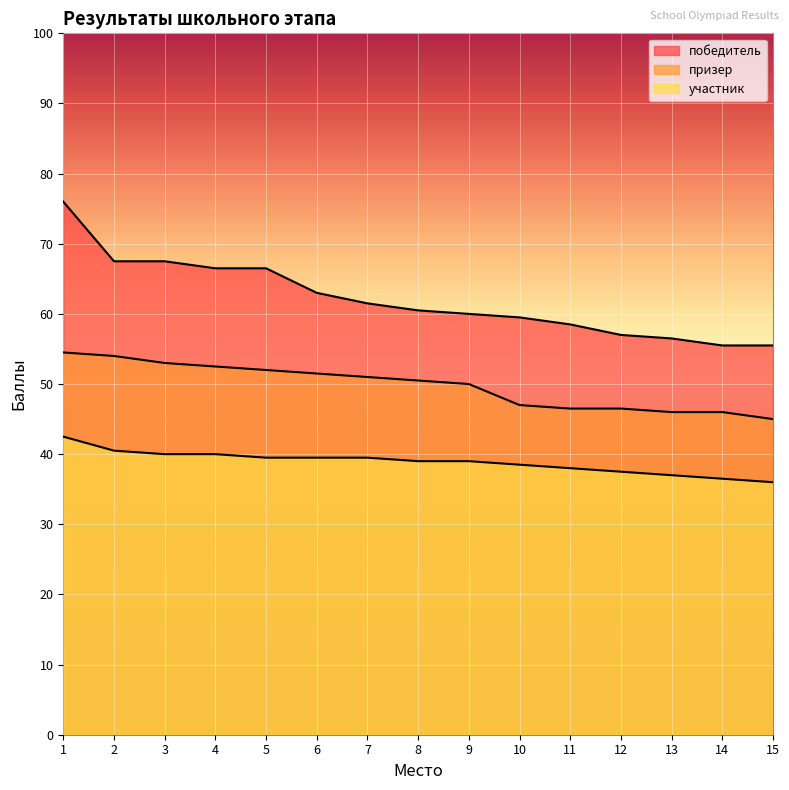

Where does the призер series first go above 50?

1